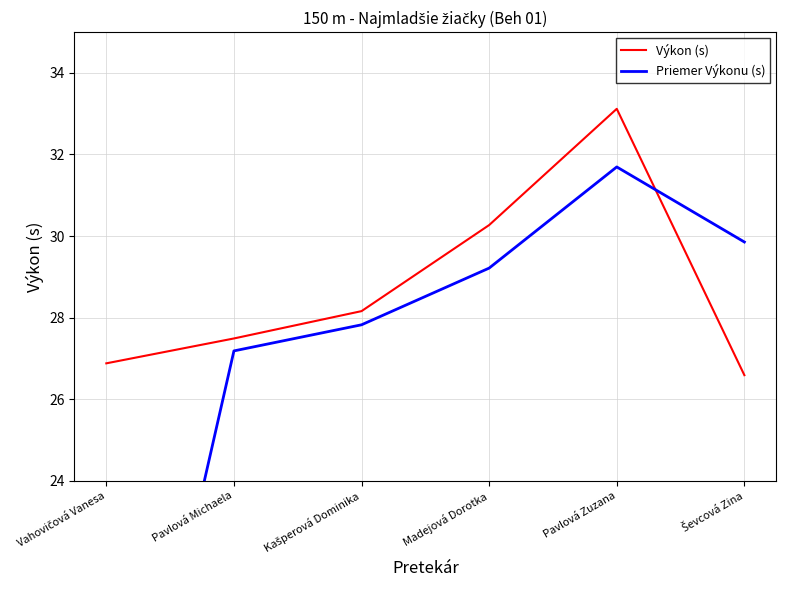

Where does the Priemer Výkonu (s) series first go above 29?

Madejová Dorotka